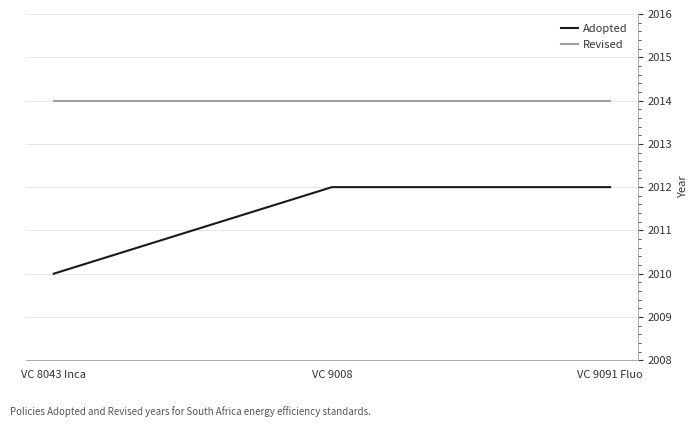

Count the number of data series in this chart.

2